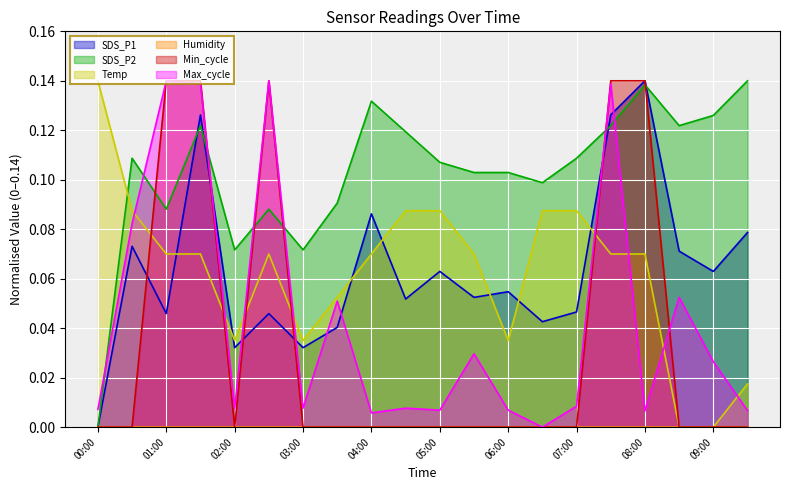

Reading right to left, transcribe all the data shown in this chart.

SDS_P1: 09:30=0.1	09:00=0.1	08:30=0.1	08:00=0.1	07:30=0.1	07:00=0.0	06:30=0.0	06:00=0.1	05:30=0.1	05:00=0.1	04:30=0.1	04:00=0.1	03:30=0.0	03:00=0.0	02:30=0.0	02:00=0.0	01:30=0.1	01:00=0.0	00:30=0.1	00:00=0.0
SDS_P2: 09:30=0.1	09:00=0.1	08:30=0.1	08:00=0.1	07:30=0.1	07:00=0.1	06:30=0.1	06:00=0.1	05:30=0.1	05:00=0.1	04:30=0.1	04:00=0.1	03:30=0.1	03:00=0.1	02:30=0.1	02:00=0.1	01:30=0.1	01:00=0.1	00:30=0.1	00:00=0.0
Temp: 09:30=0.0	09:00=0.0	08:30=0.0	08:00=0.1	07:30=0.1	07:00=0.1	06:30=0.1	06:00=0.0	05:30=0.1	05:00=0.1	04:30=0.1	04:00=0.1	03:30=0.1	03:00=0.0	02:30=0.1	02:00=0.0	01:30=0.1	01:00=0.1	00:30=0.1	00:00=0.1
Min_cycle: 09:30=0.0	09:00=0.0	08:30=0.0	08:00=0.1	07:30=0.1	07:00=0.0	06:30=0.0	06:00=0.0	05:30=0.0	05:00=0.0	04:30=0.0	04:00=0.0	03:30=0.0	03:00=0.0	02:30=0.1	02:00=0.0	01:30=0.1	01:00=0.1	00:30=0.0	00:00=0.0
Max_cycle: 09:30=0.0	09:00=0.0	08:30=0.1	08:00=0.0	07:30=0.1	07:00=0.0	06:30=0.0	06:00=0.0	05:30=0.0	05:00=0.0	04:30=0.0	04:00=0.0	03:30=0.1	03:00=0.0	02:30=0.1	02:00=0.0	01:30=0.1	01:00=0.1	00:30=0.1	00:00=0.0